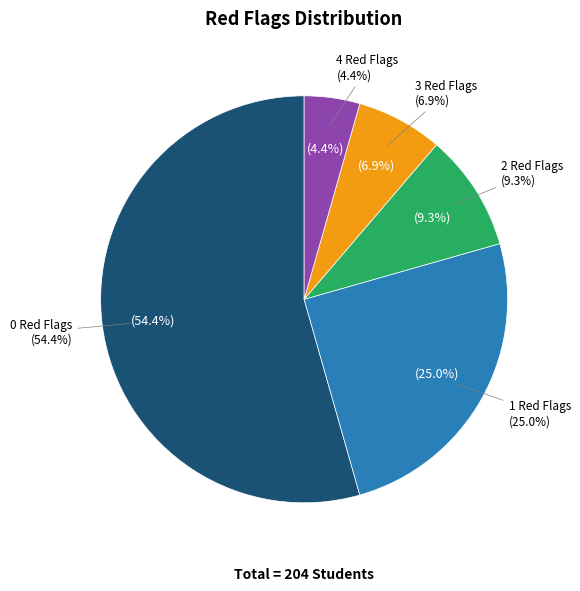

Rank the categories by value from lowest to highest.

4 Red Flags, 3 Red Flags, 2 Red Flags, 1 Red Flags, 0 Red Flags